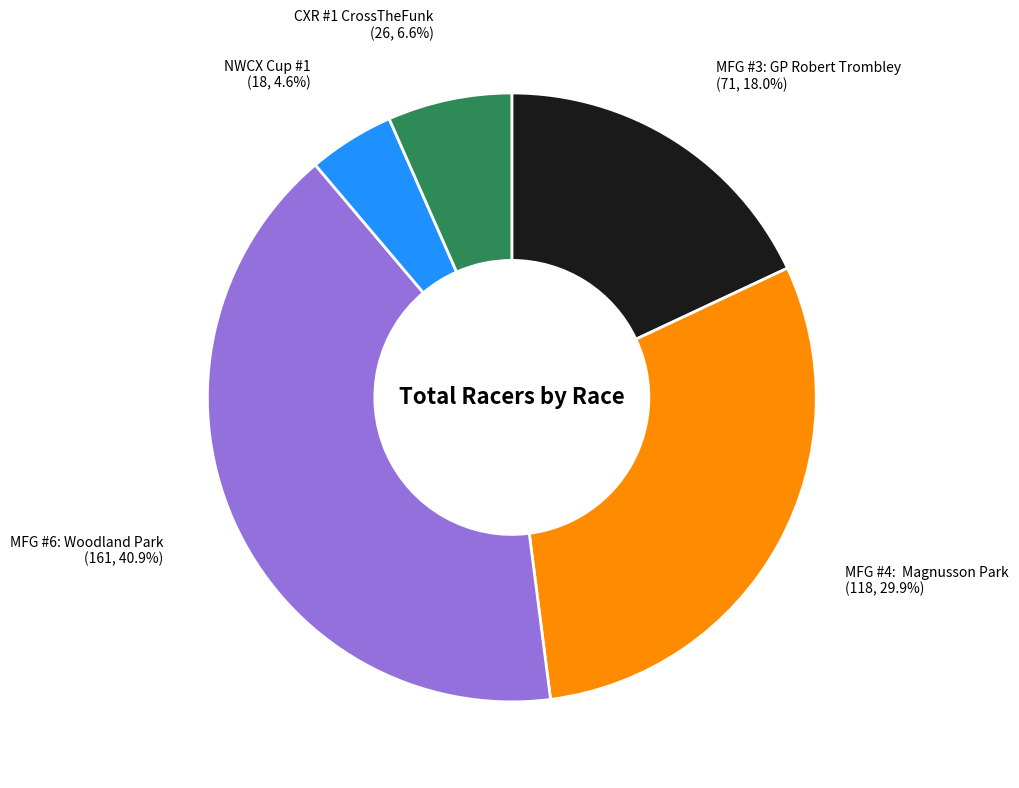

To the nearest percent, what is the difference between the largest and smallest slice percentages?

36%